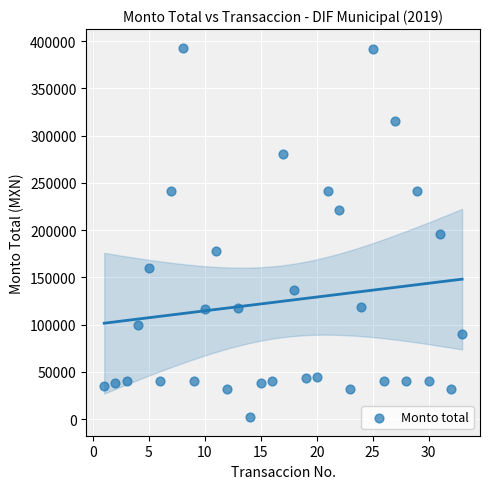

What is the range of X values (max minus min)?

32.0